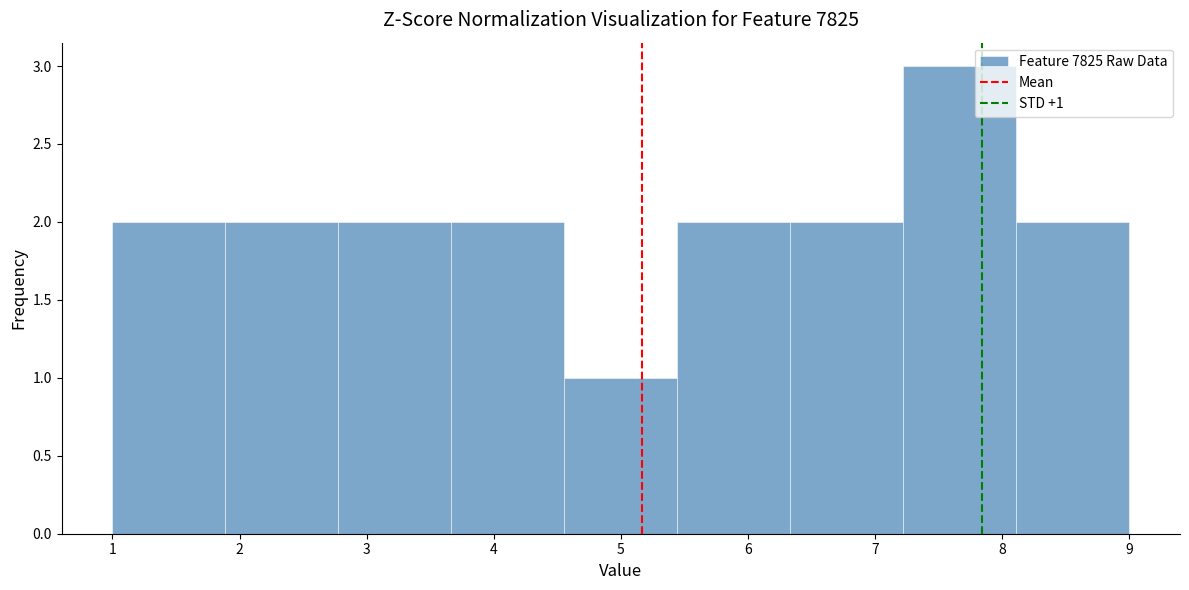

Over which range of the x-axis is the bar tallest?

7.2 to 8.1